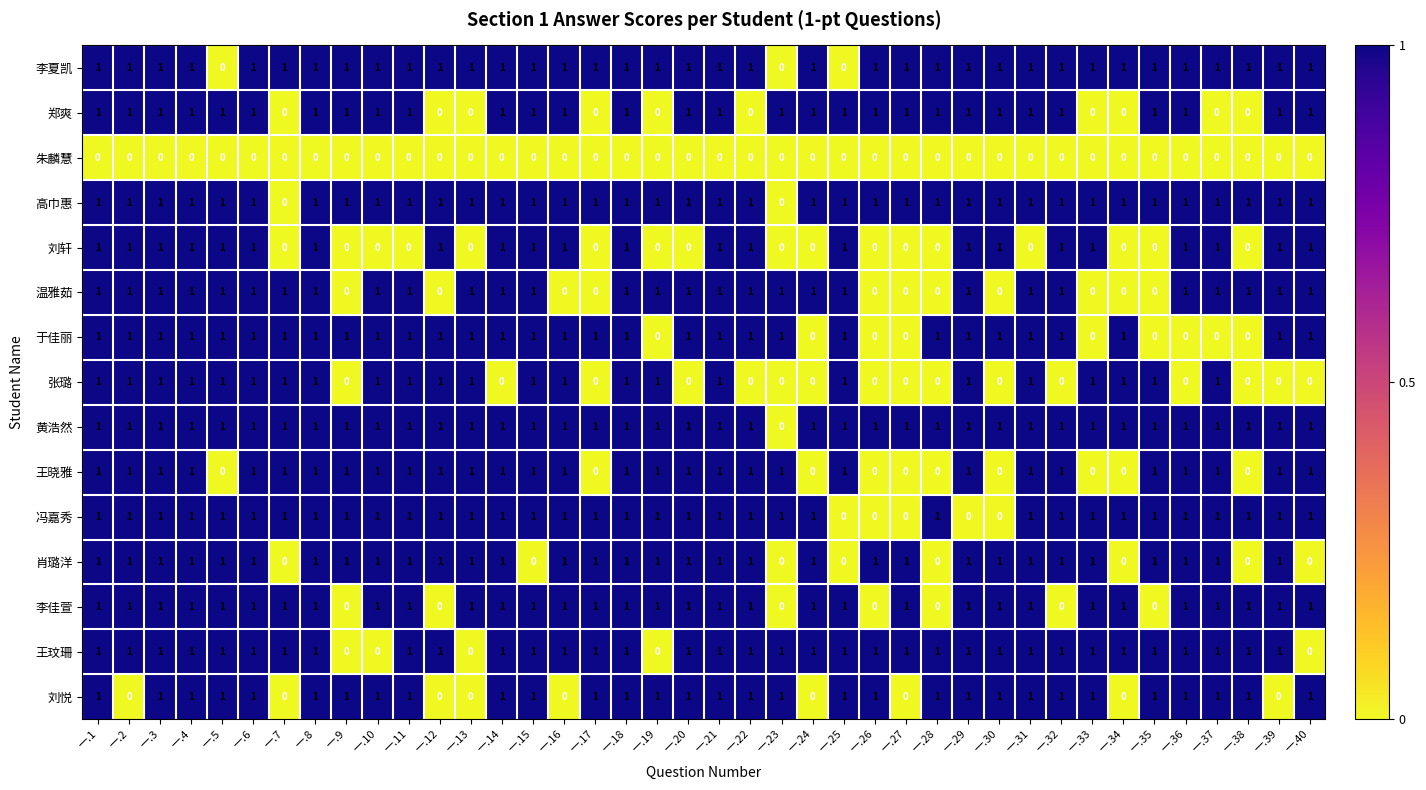

The 于佳丽 series shows 0 at 一.32. True or false?

False